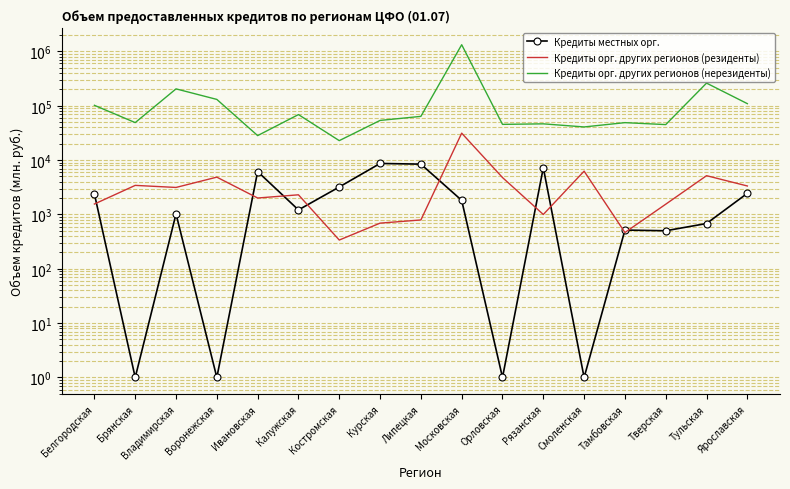

Where is Кредиты орг. других регионов (резиденты) nearest to the value 15833?

Смоленская